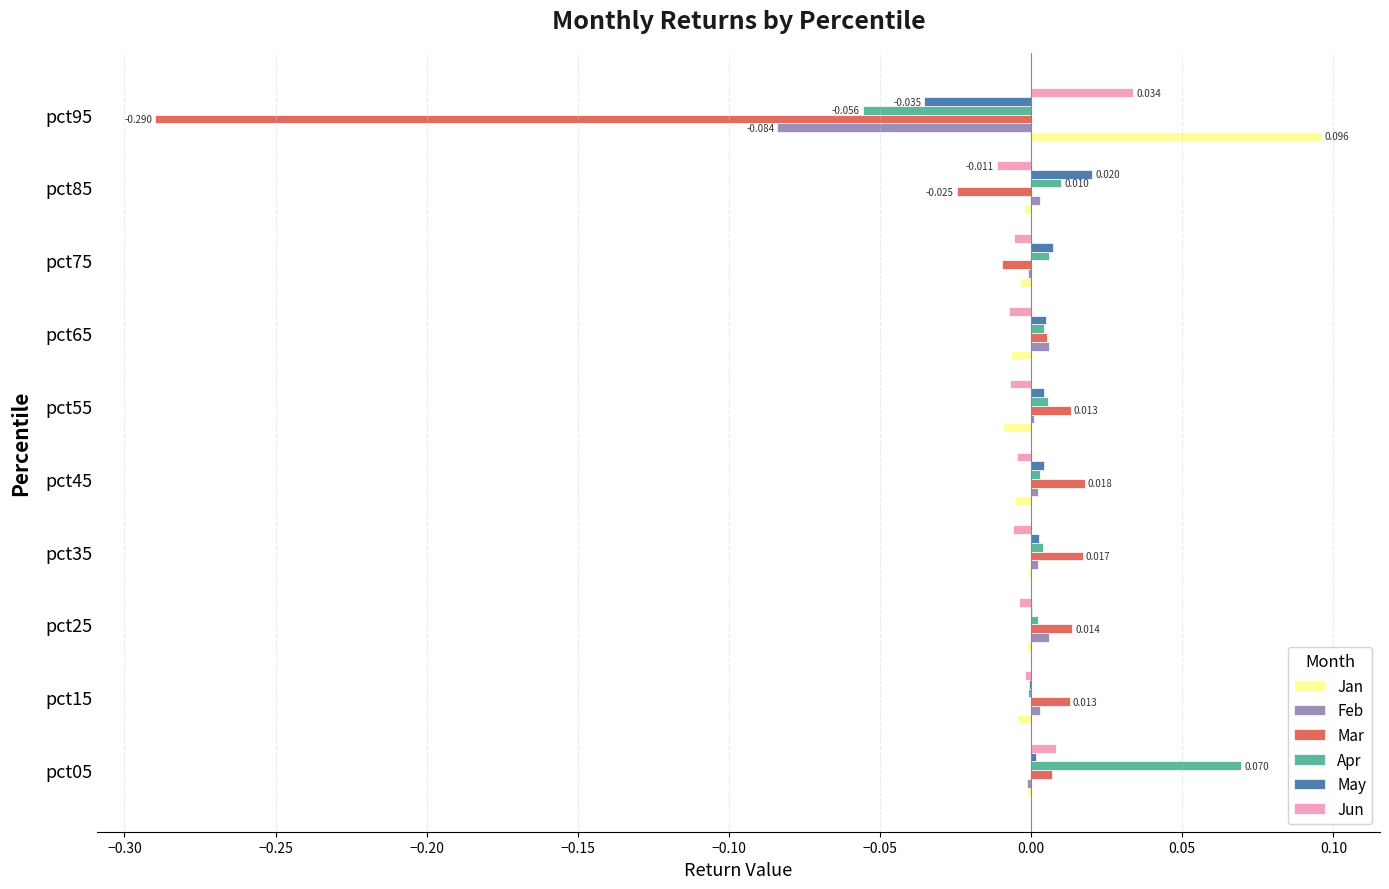

At which category is the sum across all series the highest?

pct05